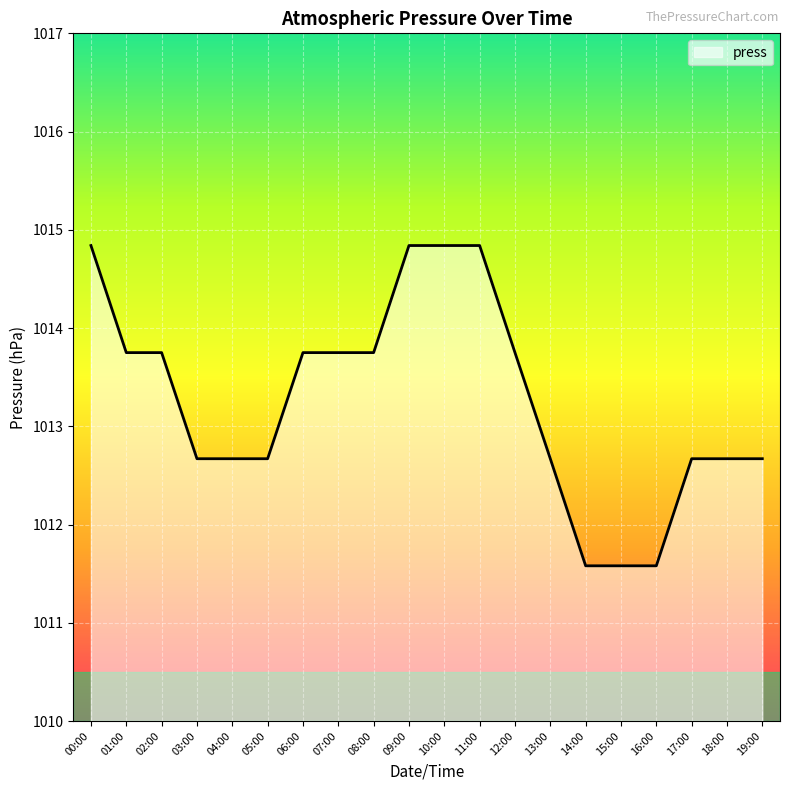

At which label does the data first exceed 1013?

00:00